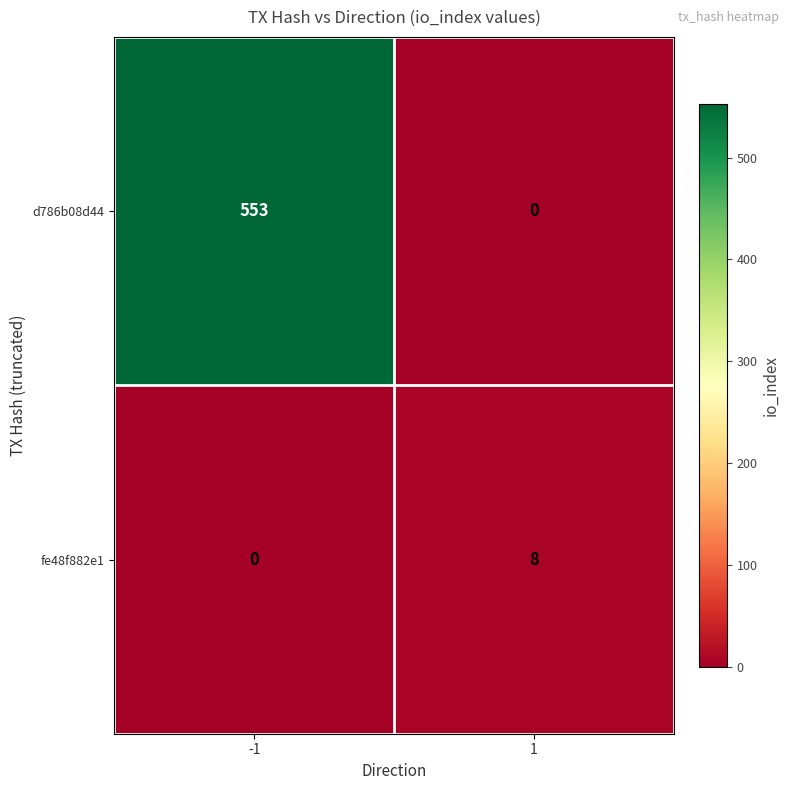

Which series has the widest spread of values?

d786b08d44